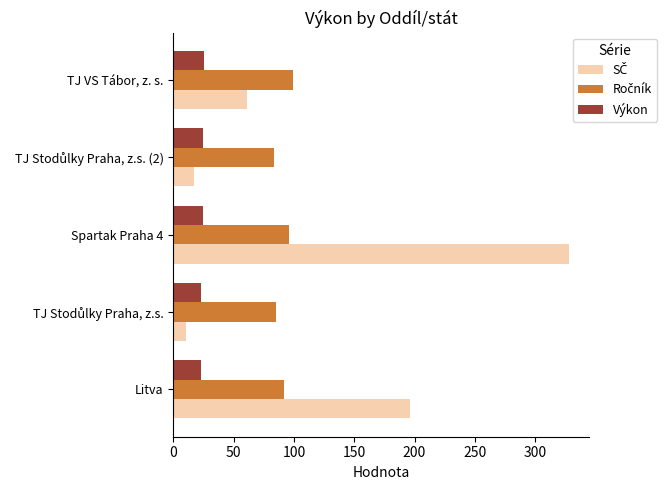

What is the maximum value for Výkon?

25.0